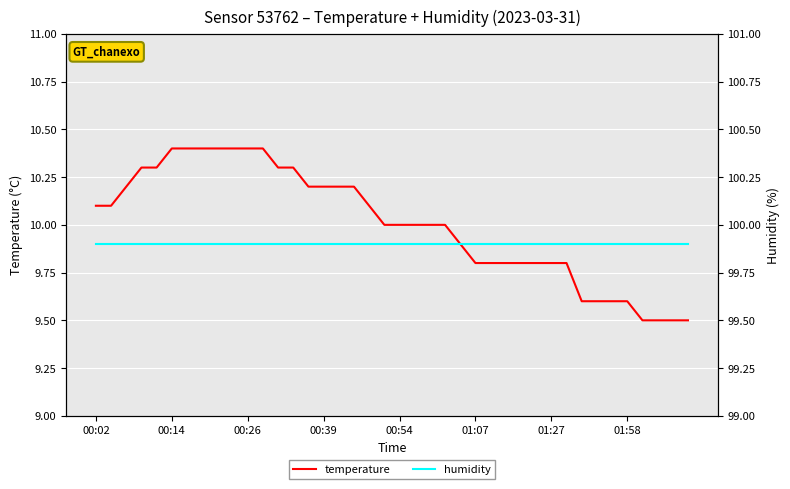

Which series changed the most between 13 and 28?

temperature